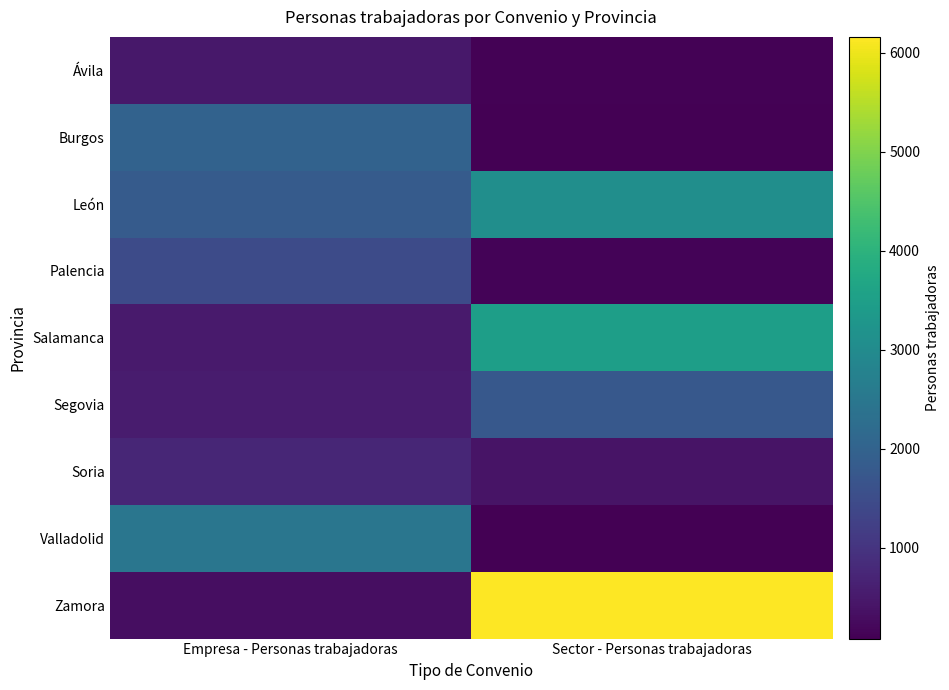

Which series changed the most between Empresa - Personas trabajadoras and Sector - Personas trabajadoras?

Zamora